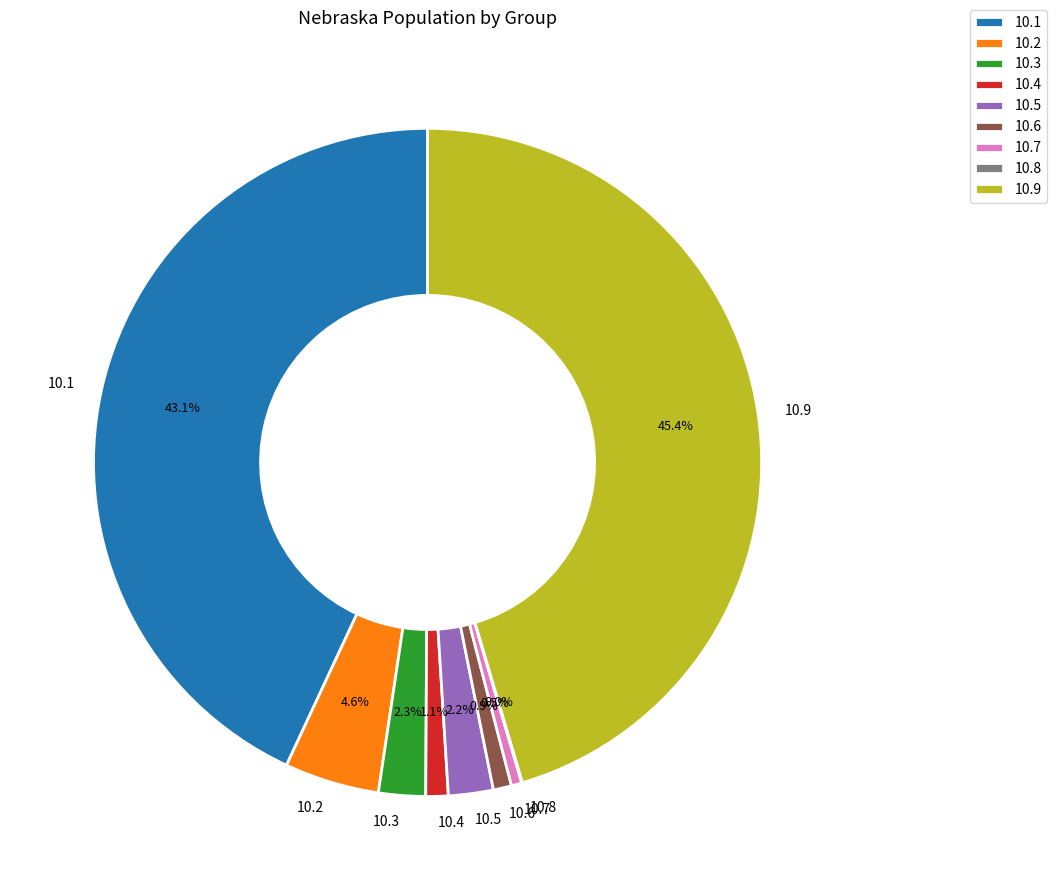

Approximately how many times larger is the value at 10.3 compared to 10.7?

4.5